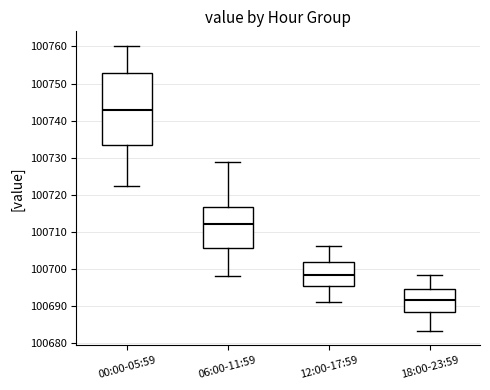

Reading left to right, transcribe this box plot: for each box, give where its median line is, the range the box spans, and where its two whiskers end, as read against the y-axis. The values are not printed on the chart, so give them approximately, as read against the axis.

00:00-05:59: median 100743, box 100733 to 100753, whiskers 100722 to 100760
06:00-11:59: median 100712, box 100706 to 100717, whiskers 100698 to 100729
12:00-17:59: median 100698, box 100695 to 100702, whiskers 100691 to 100706
18:00-23:59: median 100692, box 100688 to 100695, whiskers 100683 to 100698